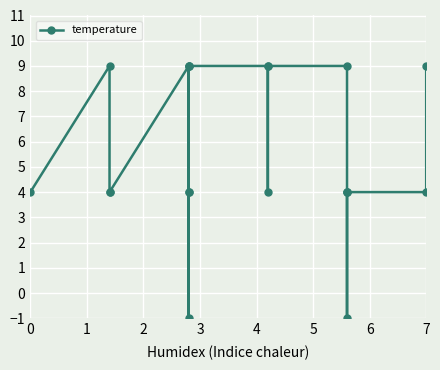

What is the minimum value shown in the chart?

-1.0